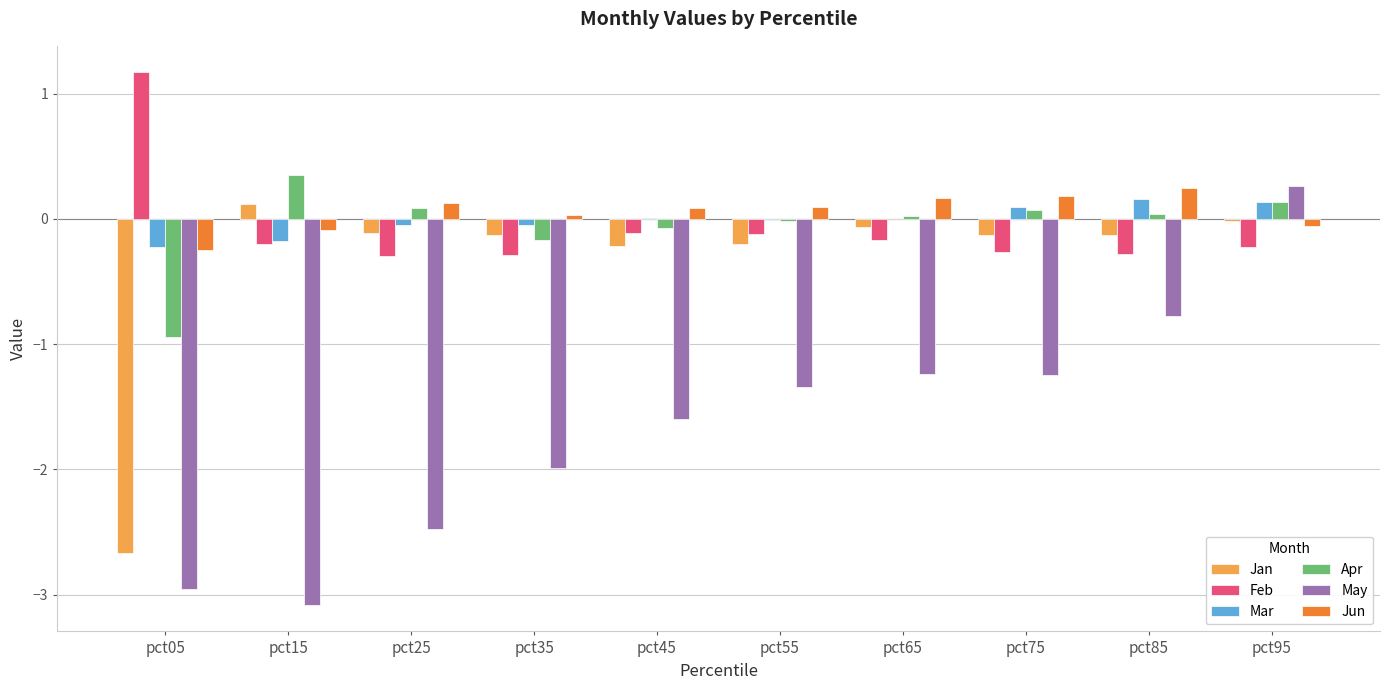

At which label does May reach its peak?

pct95